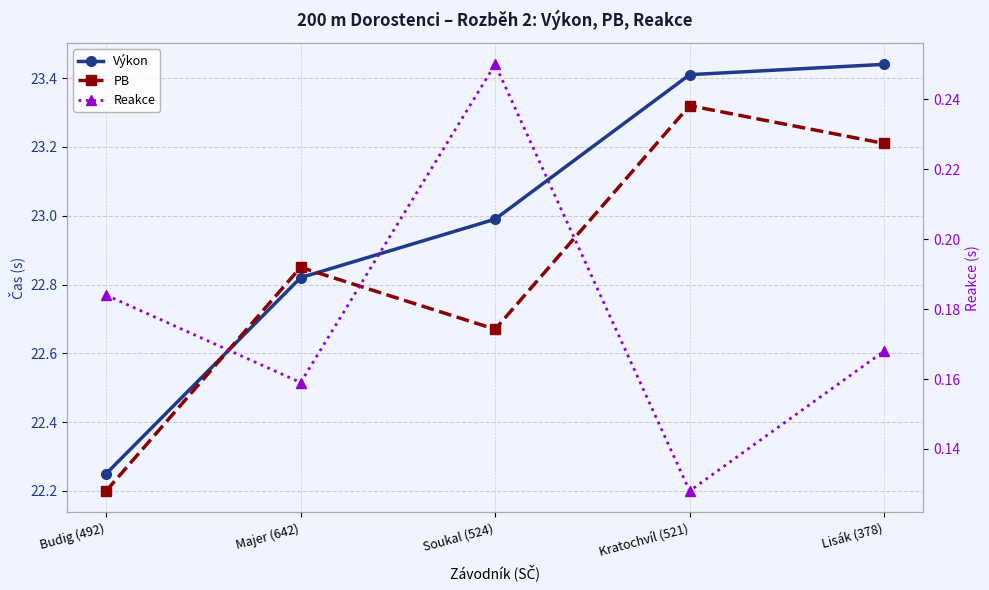

What is the maximum value shown in the chart?

23.4